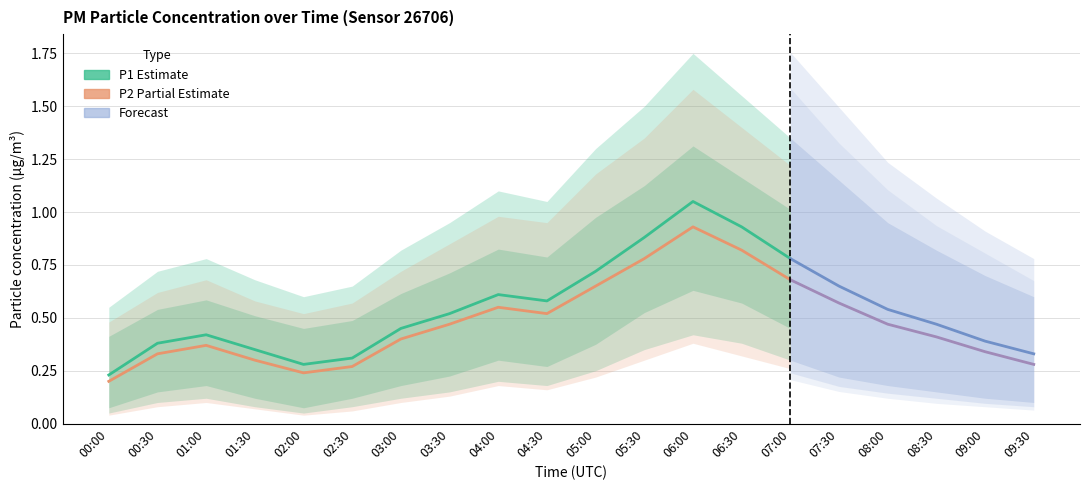

True or false: P2 and P2_lower cross at least once.

False